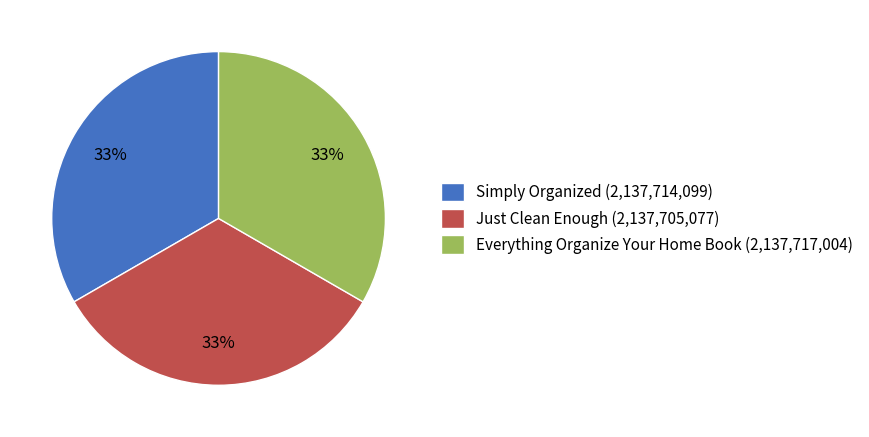

What is the ratio of the value at Everything Organize Your Home Book (2,137,717,004) to the value at Just Clean Enough (2,137,705,077)?

1.0